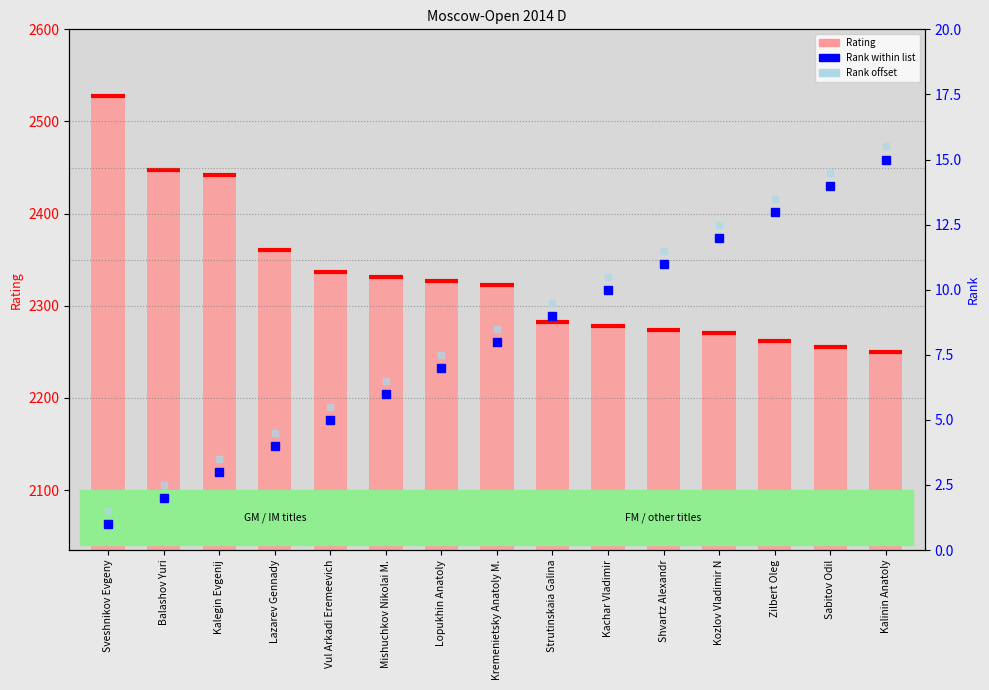

What is the difference between the maximum and minimum values in the Rating series?

278